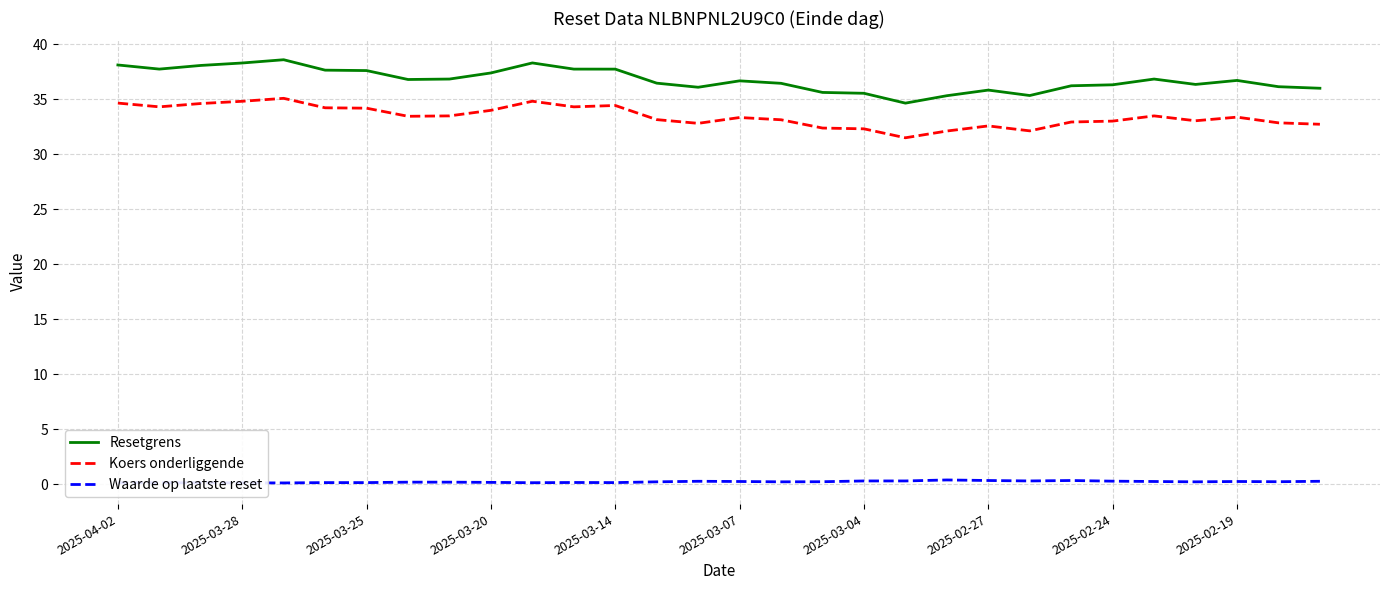

What is the maximum value shown in the chart?

38.6